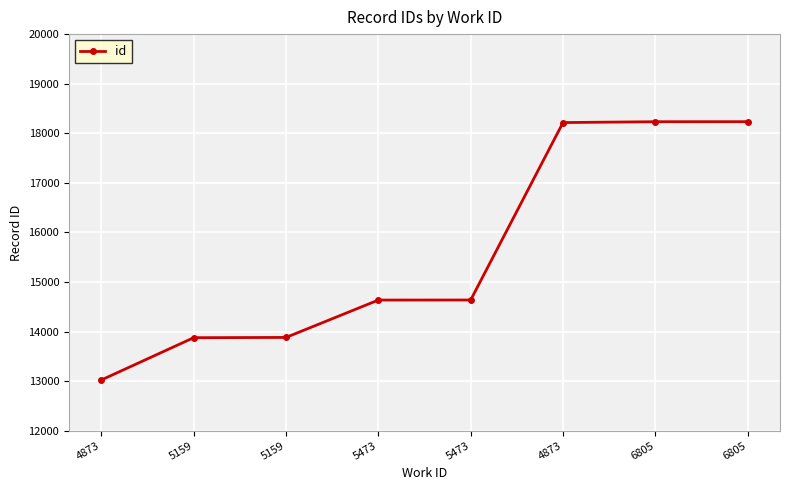

Rank the categories by value from lowest to highest.

4873, 5159, 5159, 5473, 5473, 4873, 6805, 6805